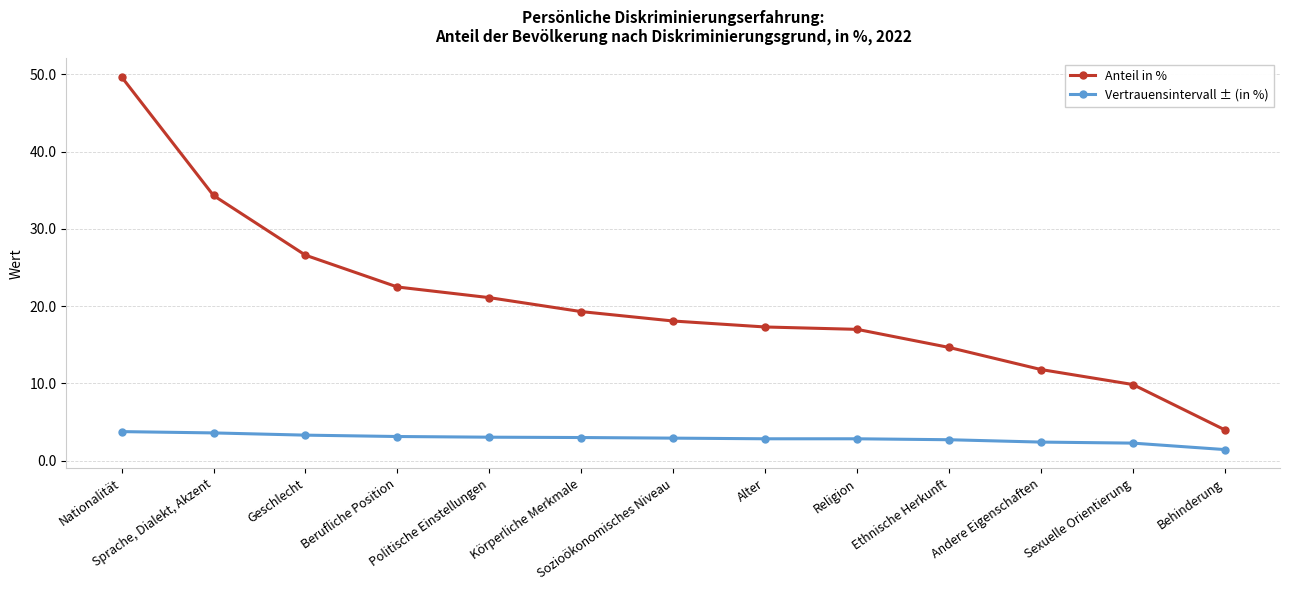

Which series has the largest total across all categories?

Anteil in %